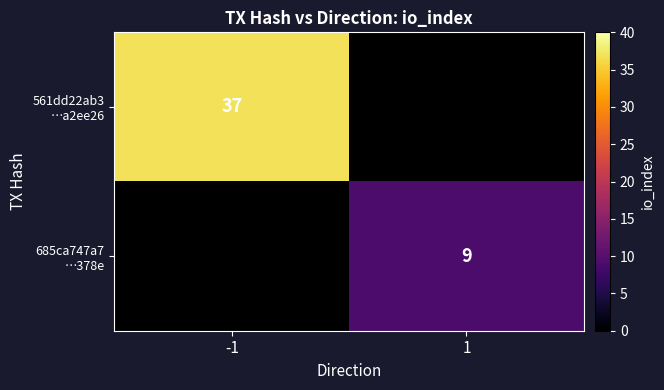

Is it true that 685ca747a7 …378e equals 2 at 1?

False